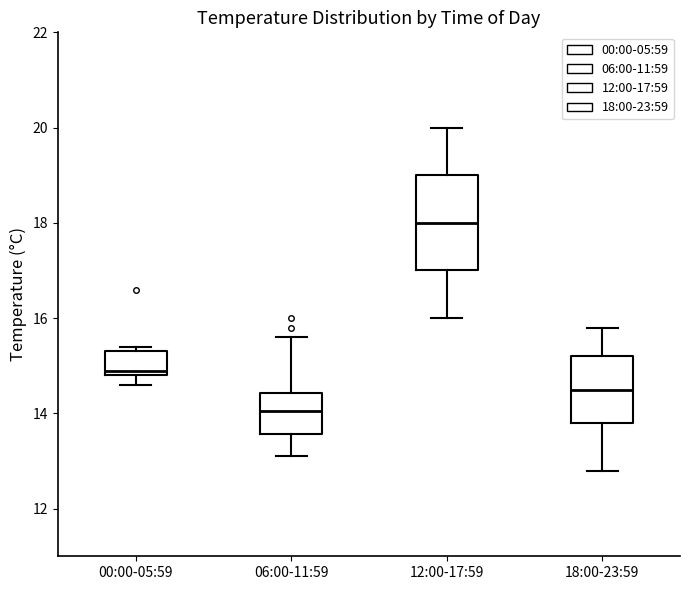

Which box's median line is the lowest?

06:00-11:59